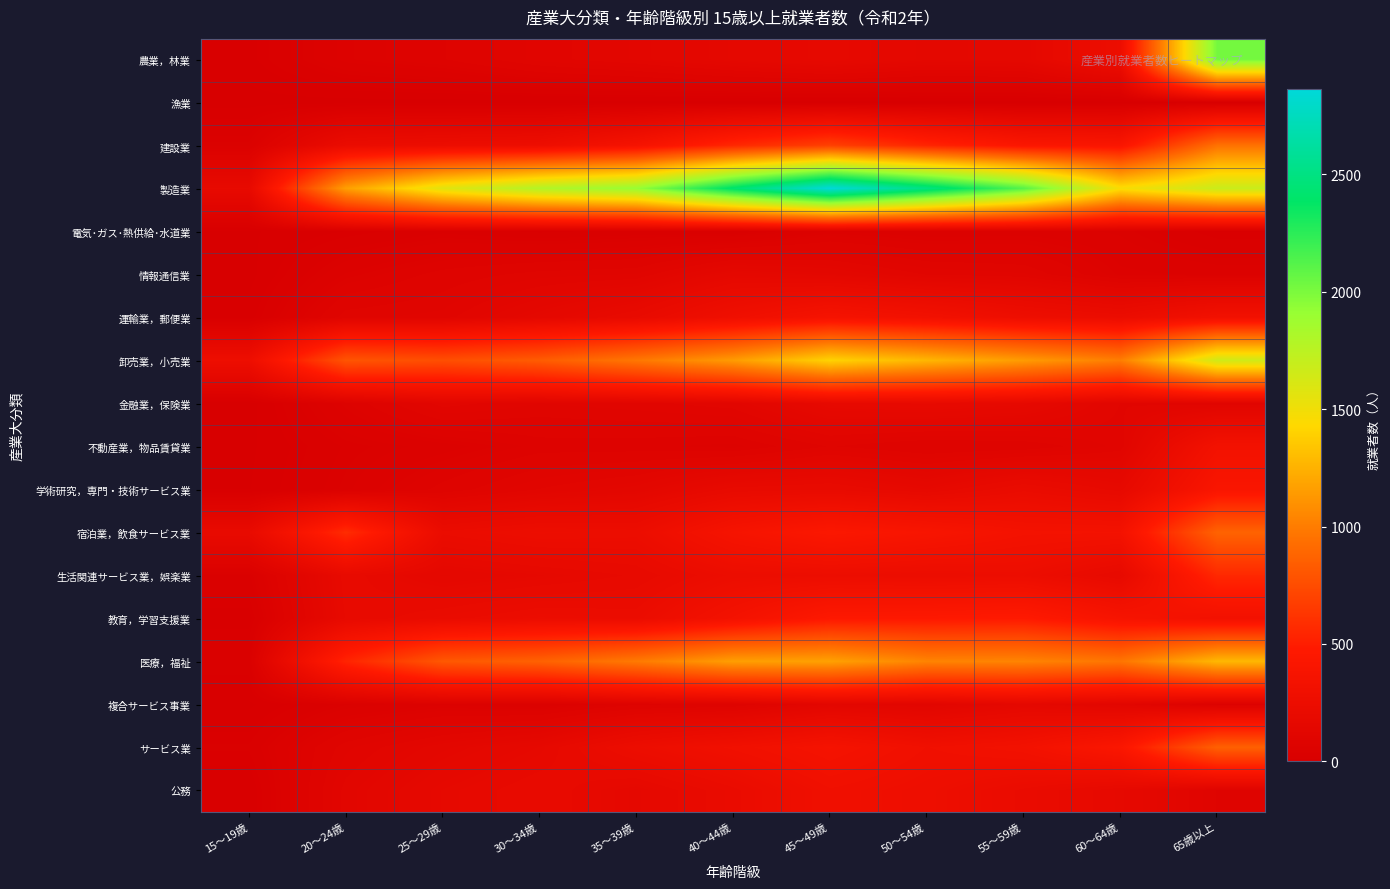

List the series in order of their peak value, highest first.

製造業, 農業，林業, 卸売業，小売業, 医療，福祉, 建設業, 宿泊業，飲食サービス業, サービス業, 生活関連サービス業，娯楽業, 教育，学習支援業, 学術研究，専門・技術サービス業, 運輸業，郵便業, 不動産業，物品賃貸業, 公務, 金融業，保険業, 情報通信業, 複合サービス事業, 電気･ガス･熱供給･水道業, 漁業